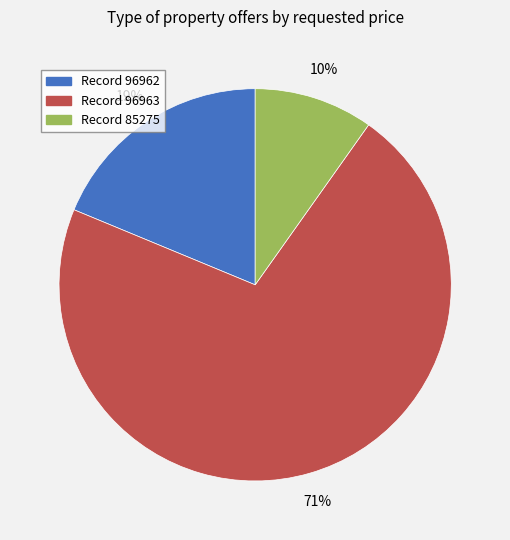

Does any single category account for the majority?

Yes